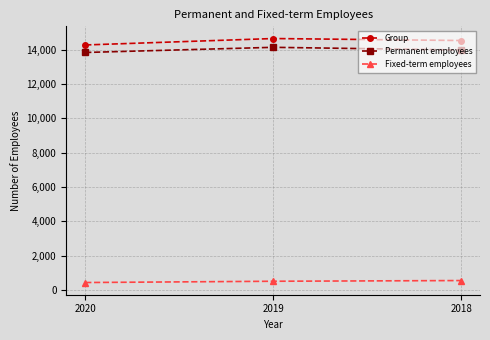

What is the minimum value shown in the chart?

438